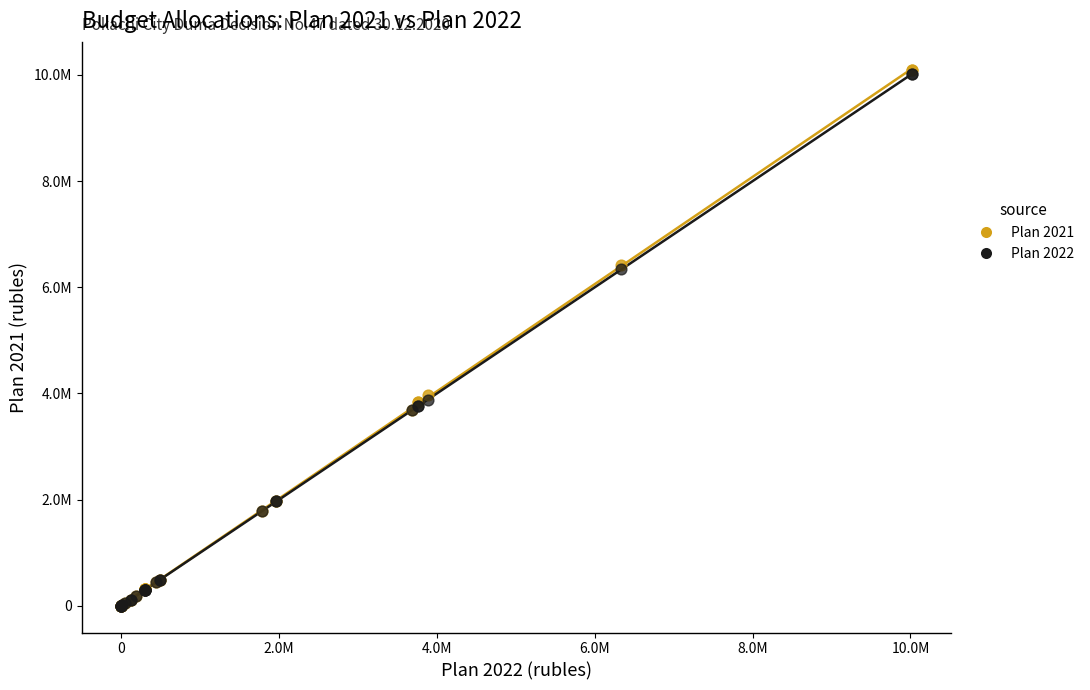

What are all the series names shown in the legend?

Plan 2021, Plan 2022